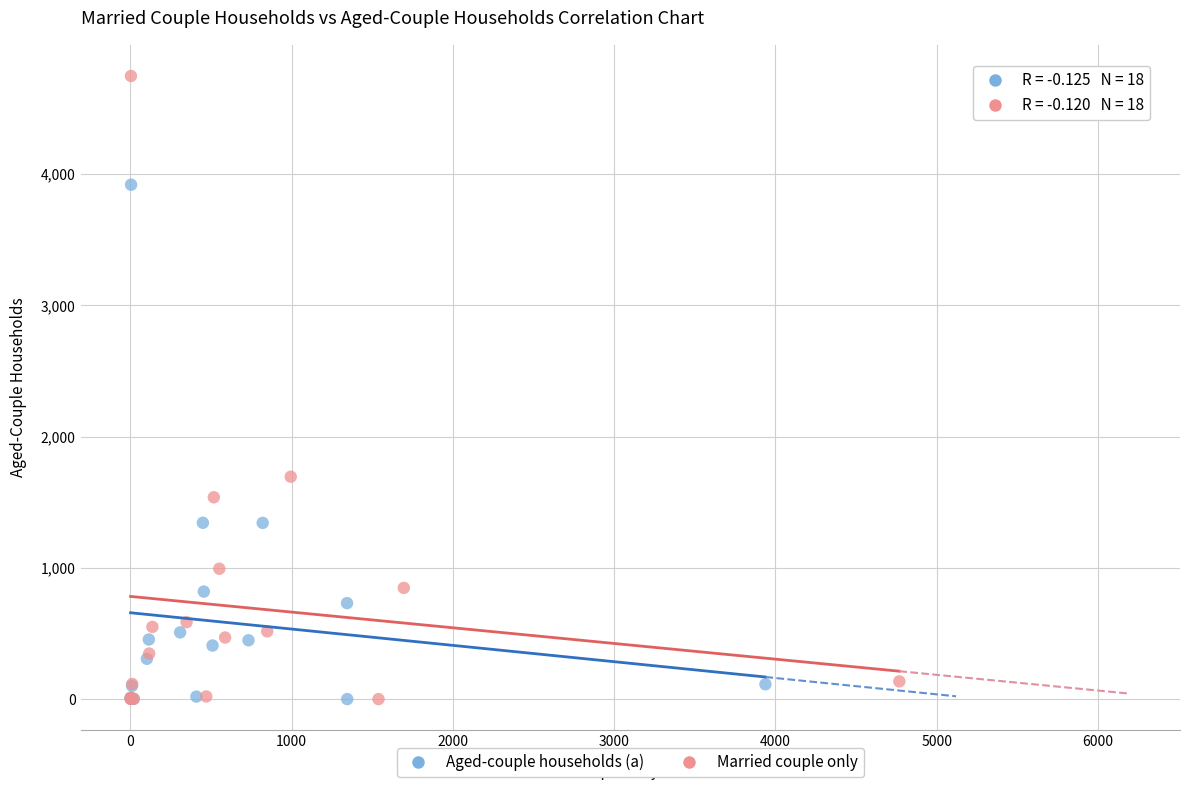

Which series reaches the maximum Y coordinate?

Married couple only